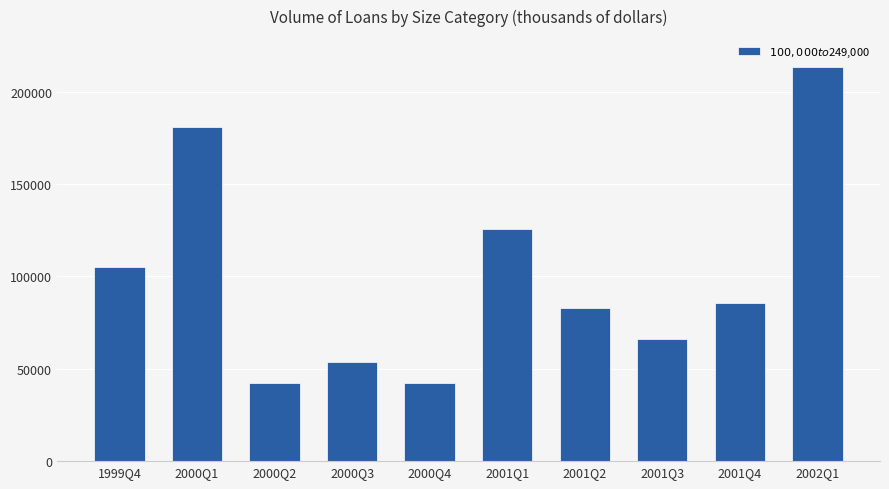

What is the change in value from 2000Q4 to 2001Q4?

+43401